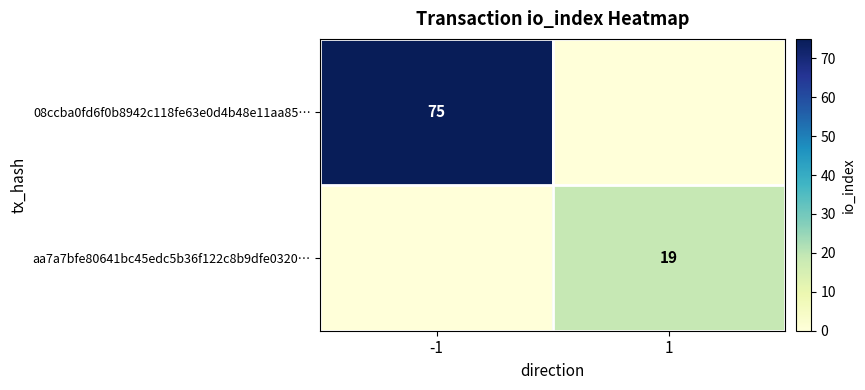

How many categories are shown in the chart?

2